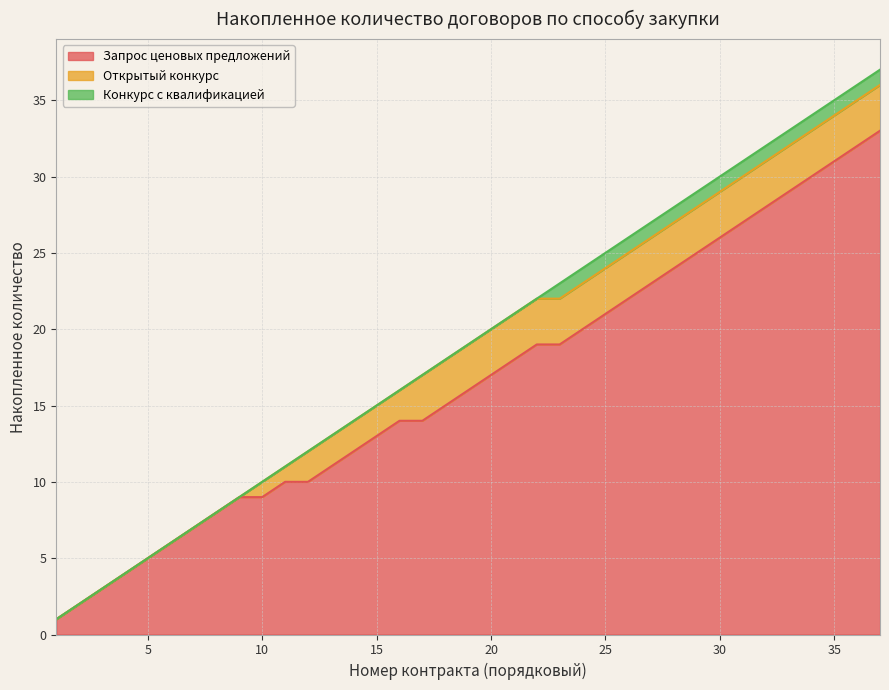

What are all the series names shown in the legend?

Запрос ценовых предложений, Открытый конкурс, Конкурс с квалификацией